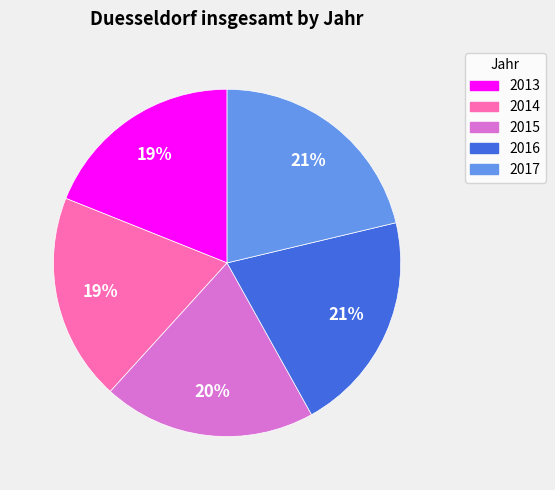

What is the ratio of the value at 2013 to the value at 2016?

0.9